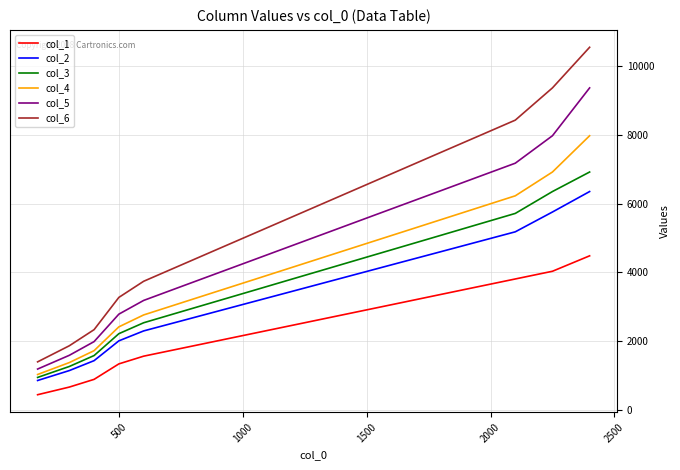

Reading left to right, list all the values displayed in this chart.

col_1: 450	672	896	1121	1345	1569	1793	2017	2241	2465	2689	2913	3137	3362	3586	3810	4034	4482
col_2: 863	1151	1439	1726	2014	2302	2589	2877	3165	3452	3740	4028	4316	4603	4891	5179	5754	6348
col_3: 952	1270	1587	1904	2222	2539	2857	3174	3491	3809	4126	4444	4761	5078	5396	5713	6348	6915
col_4: 1037	1383	1729	2075	2420	2766	3112	3458	3803	4149	4495	4841	5186	5532	5878	6224	6915	7968
col_5: 1195	1594	1992	2390	2789	3187	3586	3984	4382	4781	5179	5578	5976	6374	6773	7171	7968	9357
col_6: 1404	1871	2339	2807	3275	3743	4211	4679	5146	5614	6082	6550	7018	7486	7953	8421	9357	10536